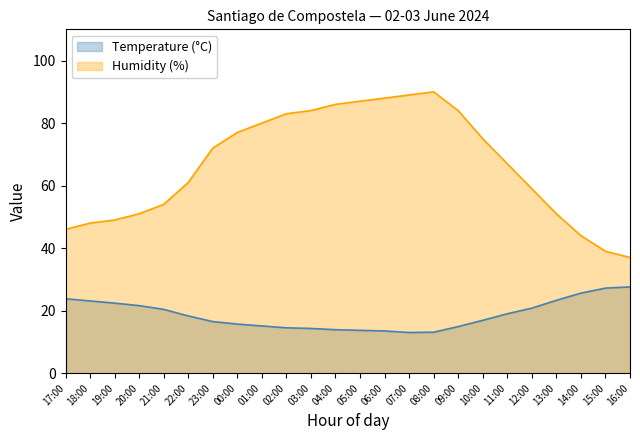

True or false: Temperature (°C) and Humidity (%) intersect in this chart.

False